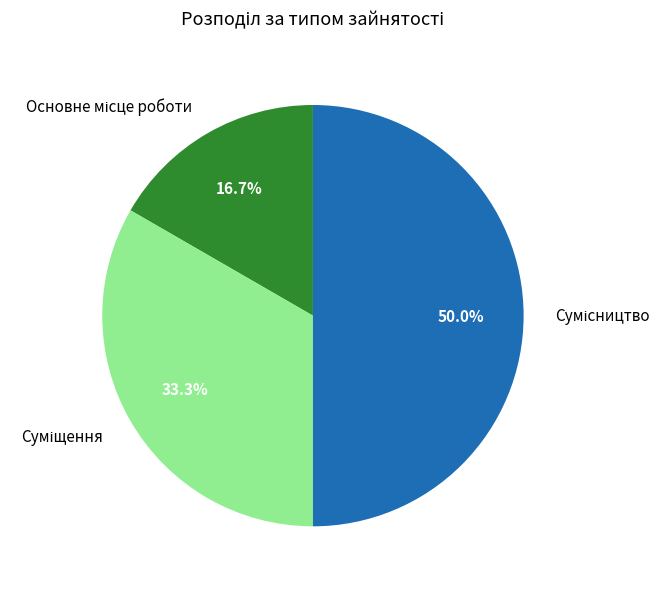

To the nearest percent, what percentage of the pie is Суміщення?

33%